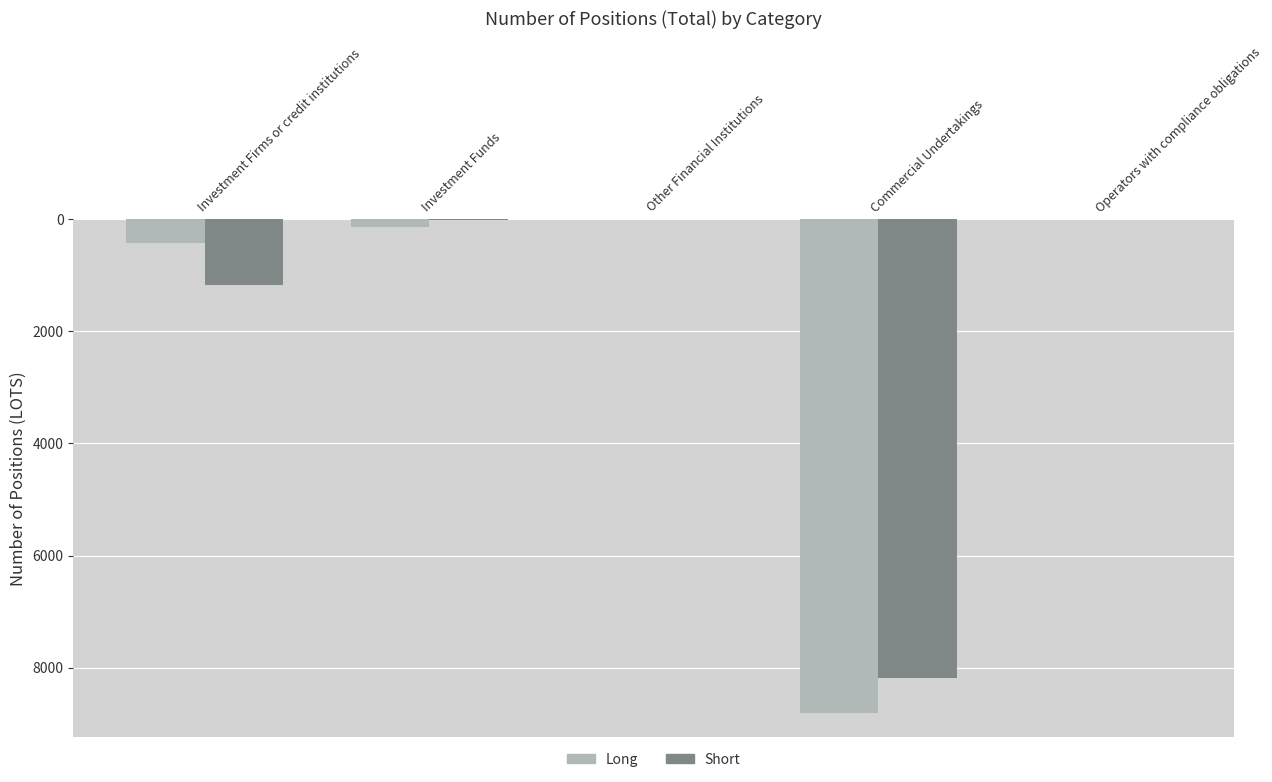

At which category is the sum across all series the highest?

Commercial Undertakings